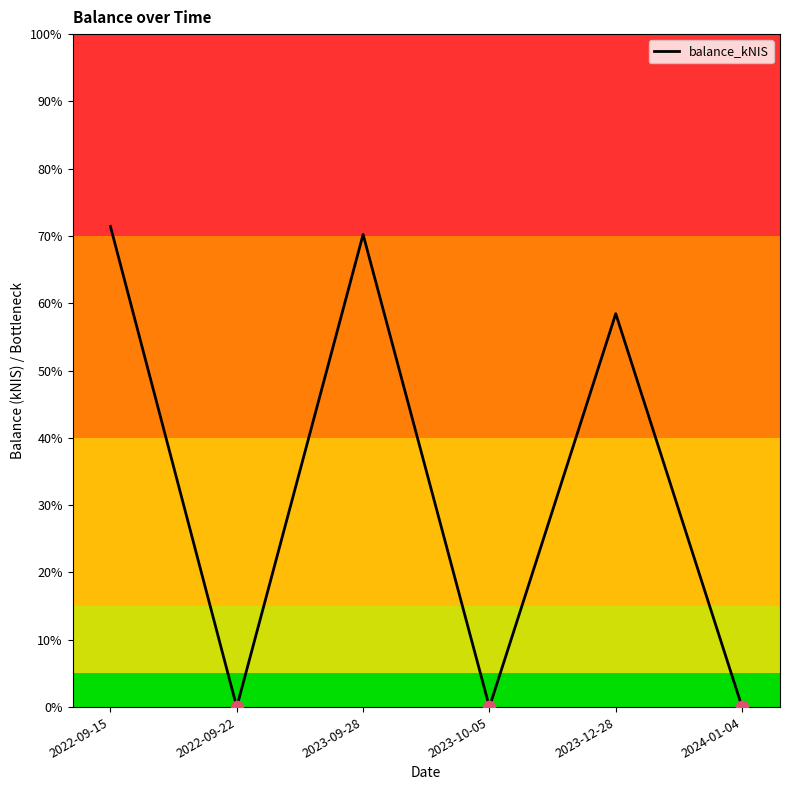

What is the change in value from 2022-09-15 to 2023-09-28?

-0.1